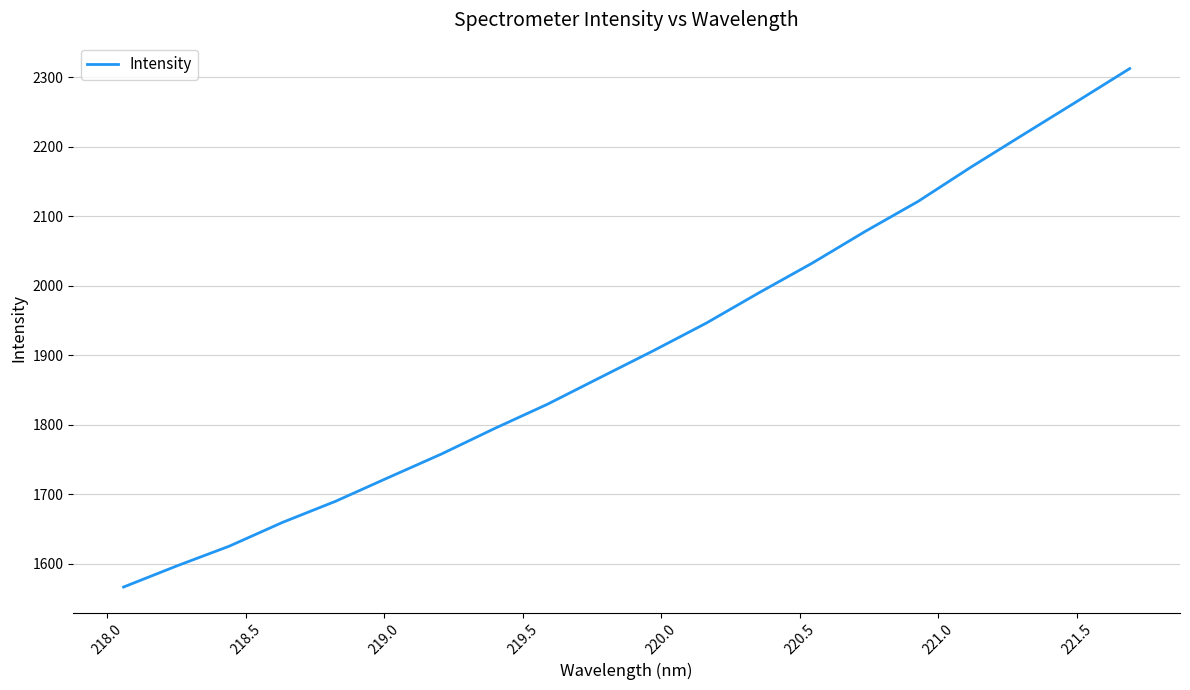

What is the sum of all values?

38153.3